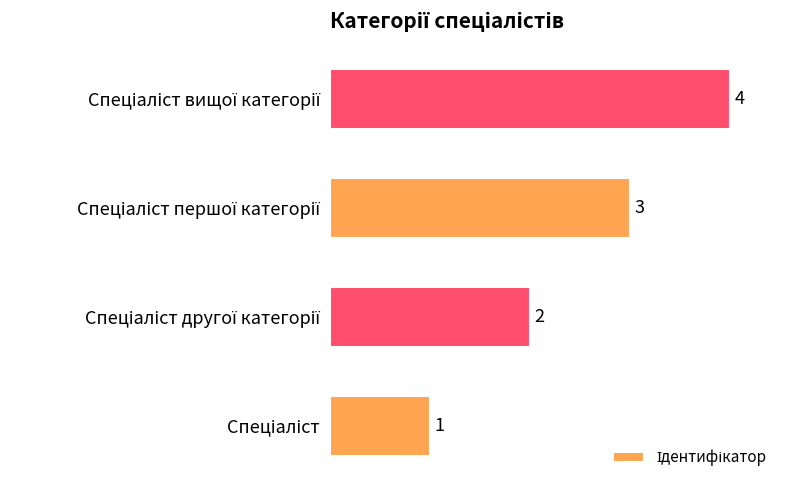

What is the greatest value displayed?

4